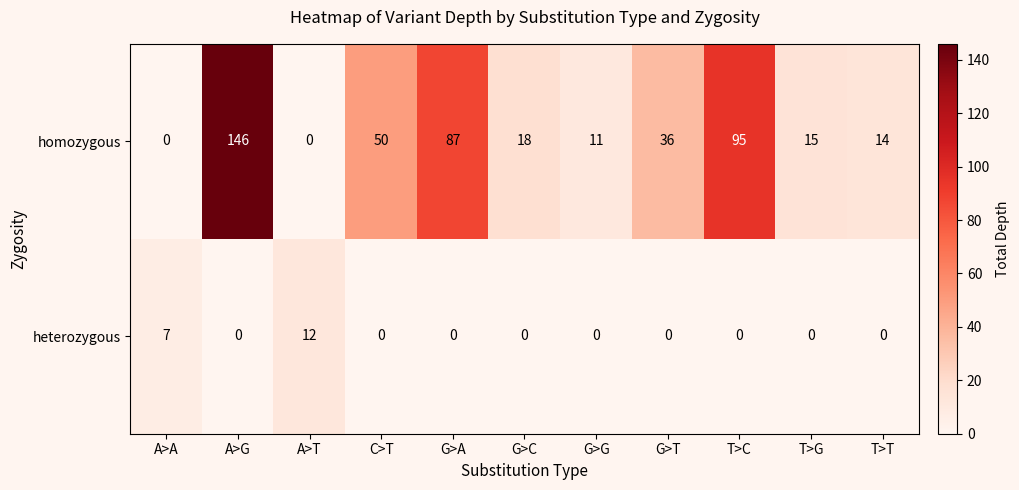

Is it true that heterozygous equals 0 at C>T?

True